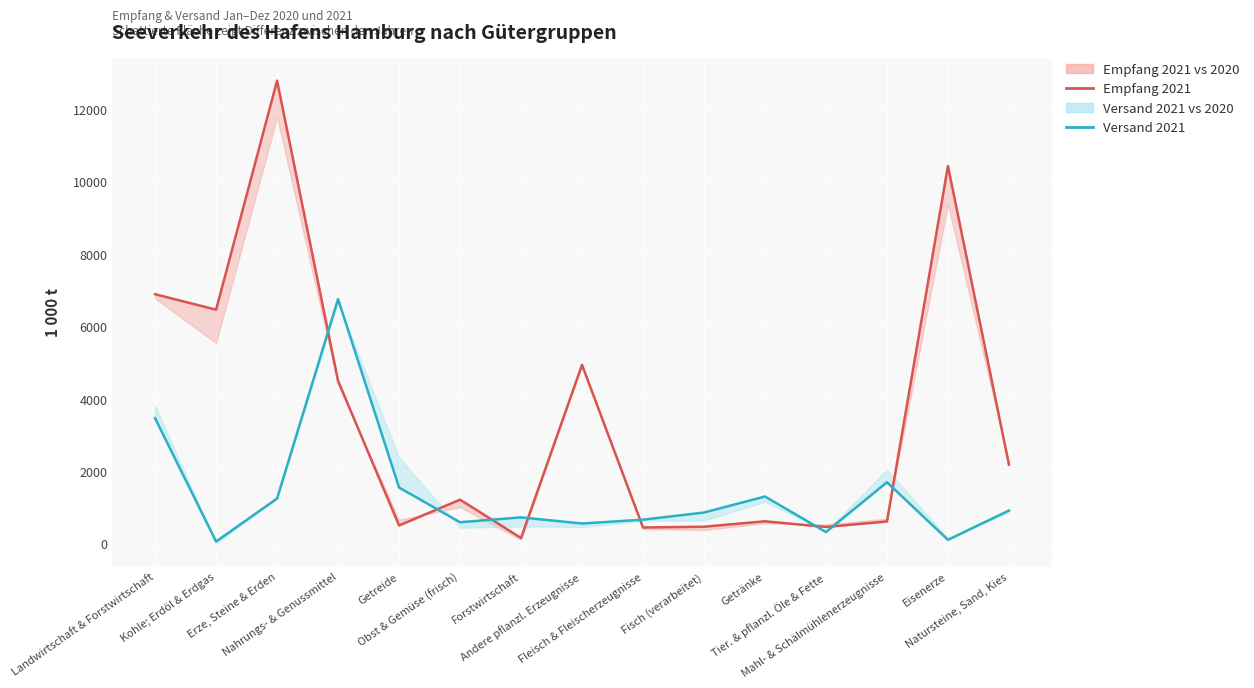

Is the value of Versand 2021 at Eisenerze greater than the value of Empfang 2021 at Forstwirtschaft?

No